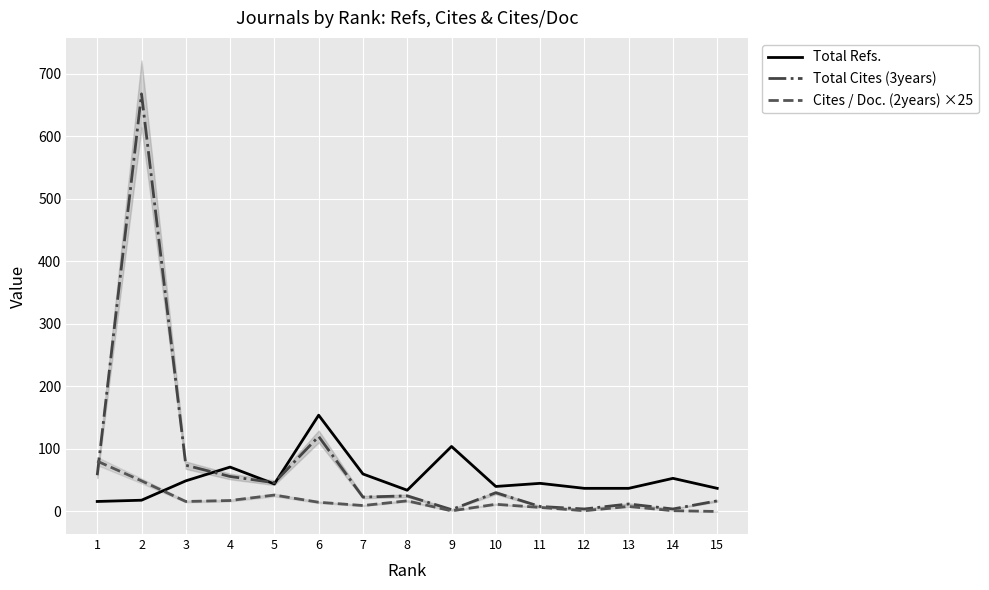

Reading right to left, list all the values displayed in this chart.

Total Refs.: 37.0	53.0	37.0	37.0	45.0	40.0	104.0	34.0	60.0	154.0	44.0	71.0	49.0	18.0	16.0
Total Cites (3years): 17.0	4.0	12.0	4.0	8.0	30.0	3.0	25.0	23.0	120.0	46.0	56.0	74.0	668.0	58.0
Cites / Doc. (2years) ×25: 0.0	1.2	8.0	1.2	6.5	11.5	1.0	17.0	9.5	14.8	26.2	17.5	16.0	49.0	80.5